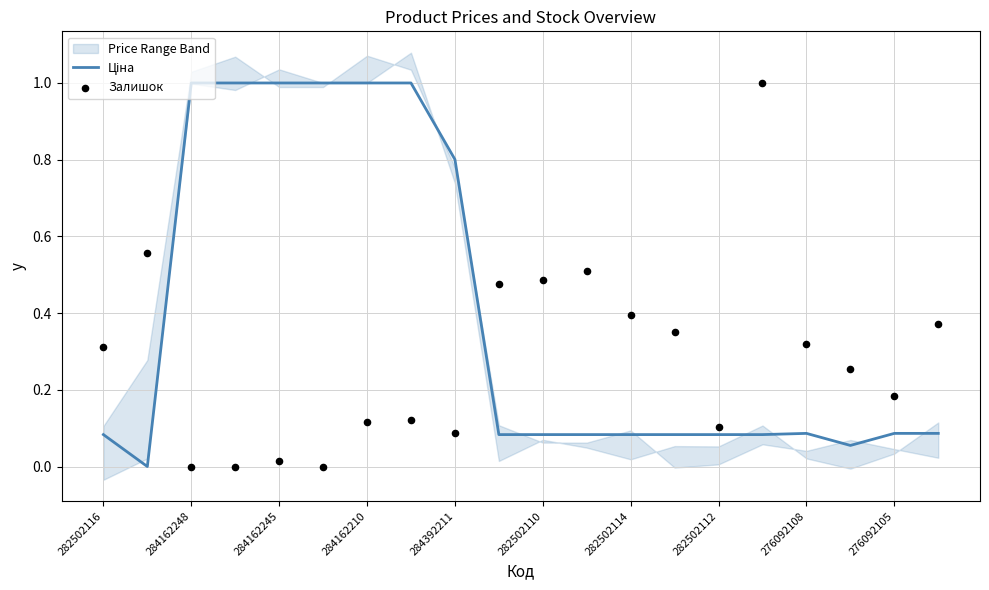

Is the value of Ціна at 284392211 greater than the value of Залишок at 282502112?

Yes